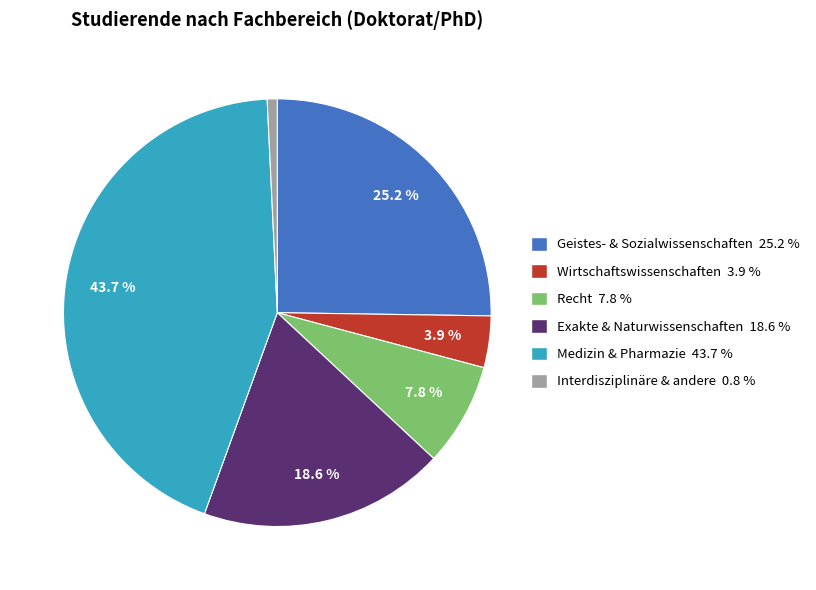

Is the sum of Exakte & Naturwissenschaften and Geistes- & Sozialwissenschaften greater than half?

No